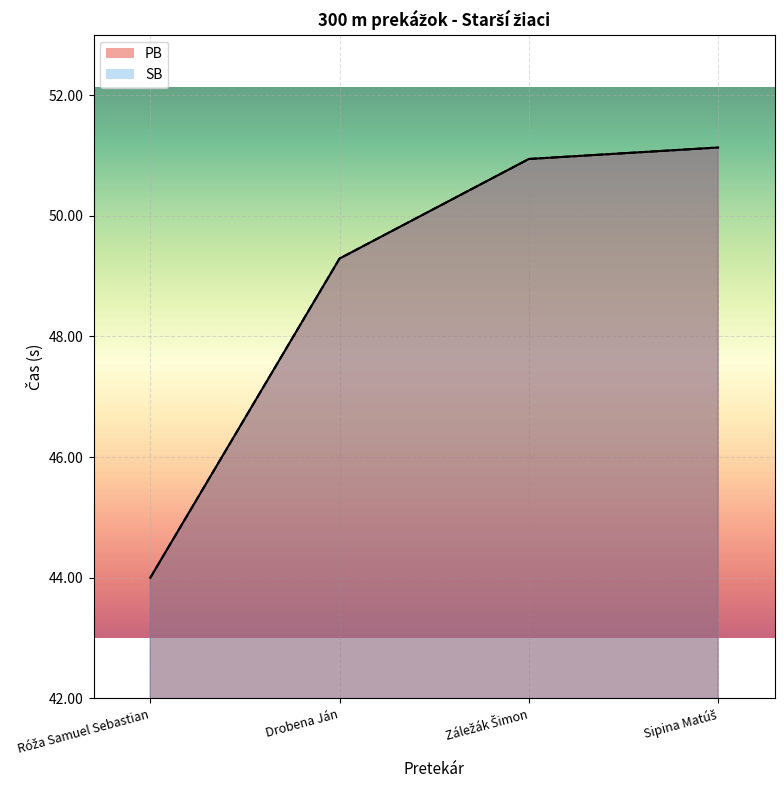

True or false: SB and PB intersect in this chart.

False